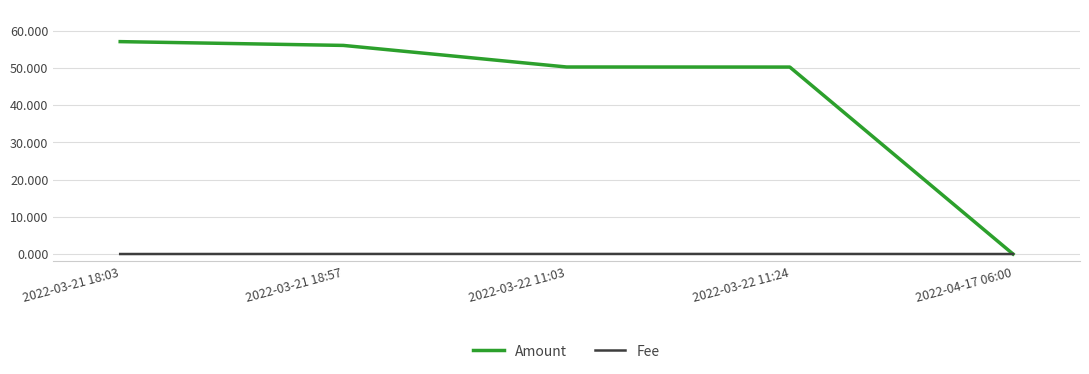

Is it true that Fee equals 0.0 at 2022-03-22 11:24?

True